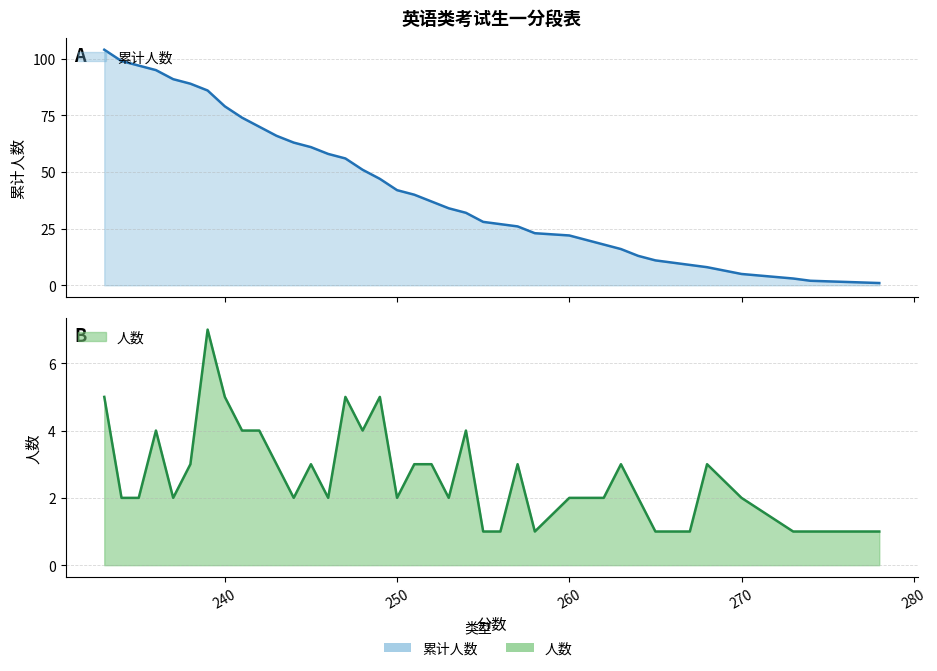

Count the 人数 values in the range 2 to 4.

25